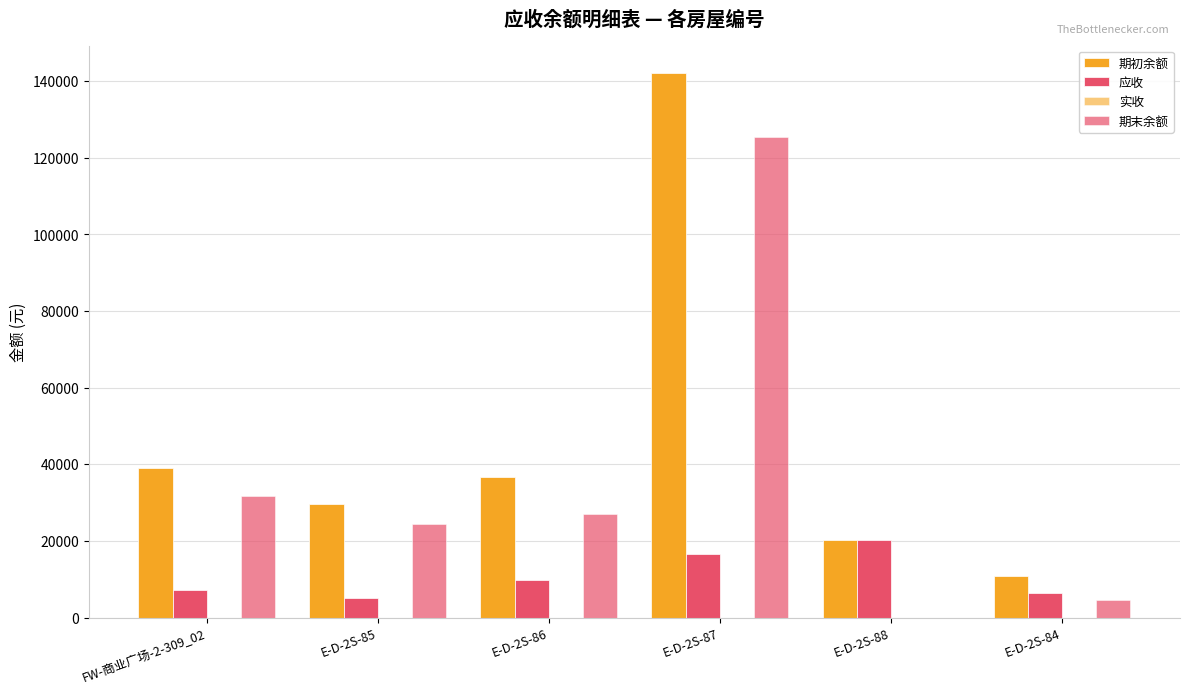

Which series has the largest range (max minus min)?

期初余额